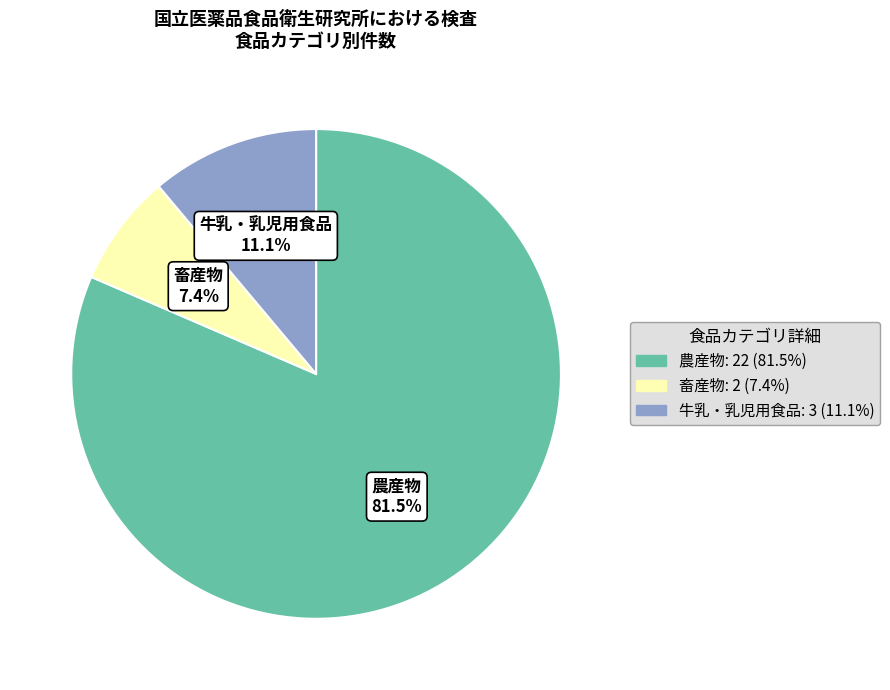

What is the total percentage of 牛乳・乳児用食品 and 畜産物?

18.5%